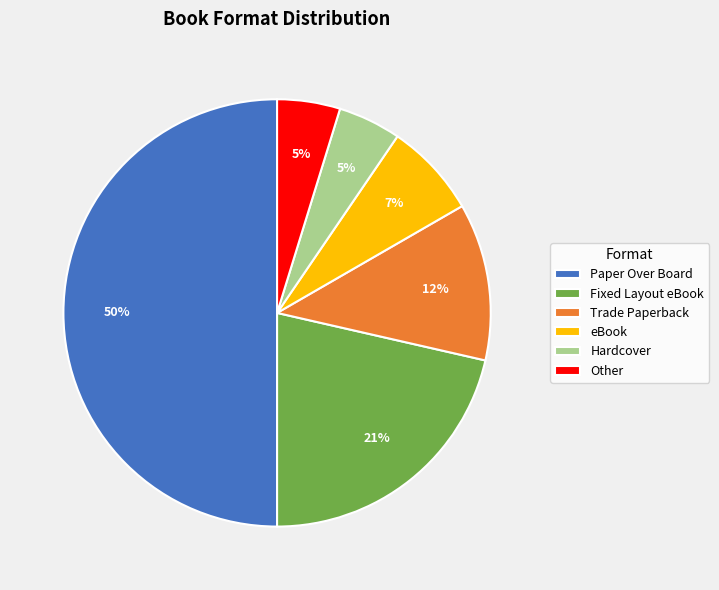

What percentage is the Fixed Layout eBook slice, to the nearest percent?

21%